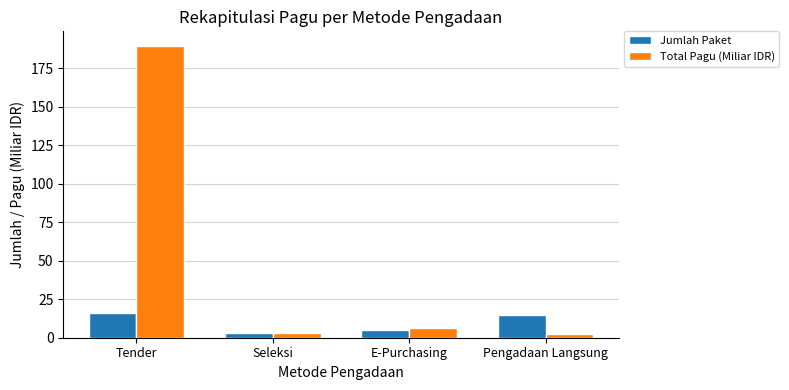

Which series has the largest total across all categories?

Total Pagu (Miliar IDR)